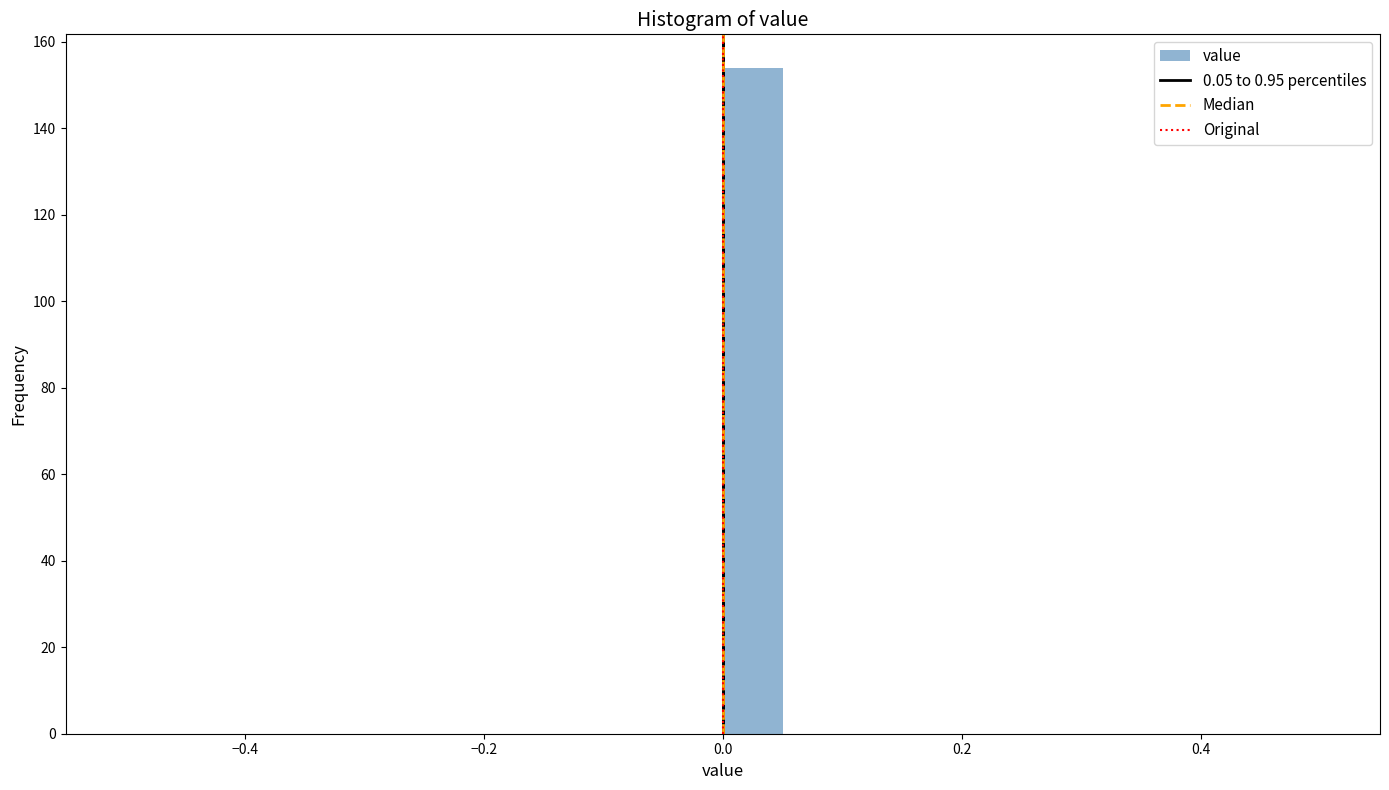

Around what value on the x-axis is the tallest bar? Give the approximate position of its centre, as read against the axis.

0.02